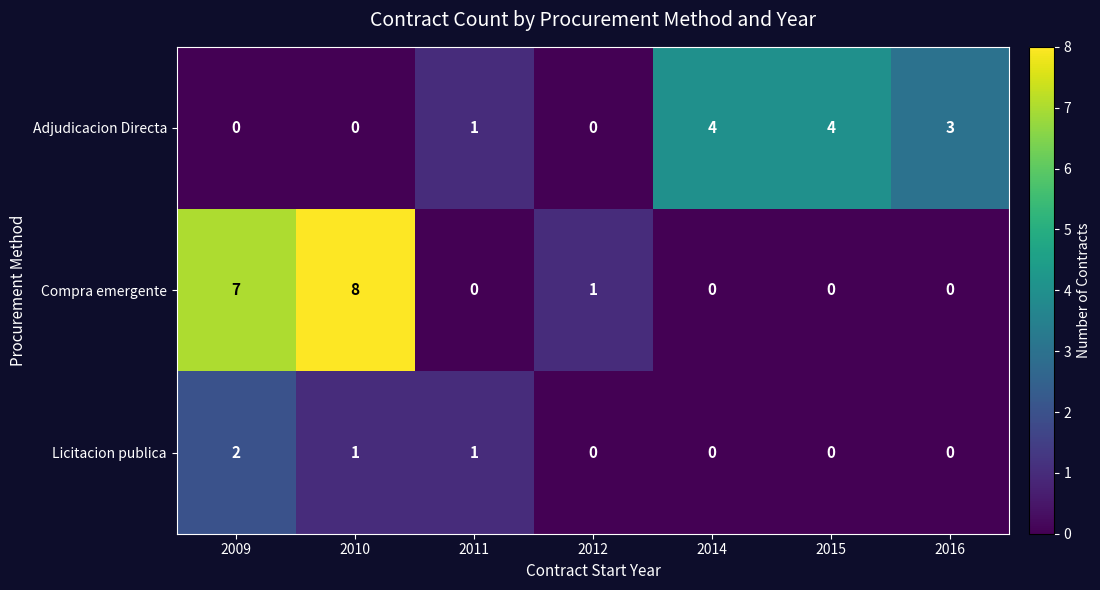

Count the Adjudicacion Directa values in the range 0 to 4.

7